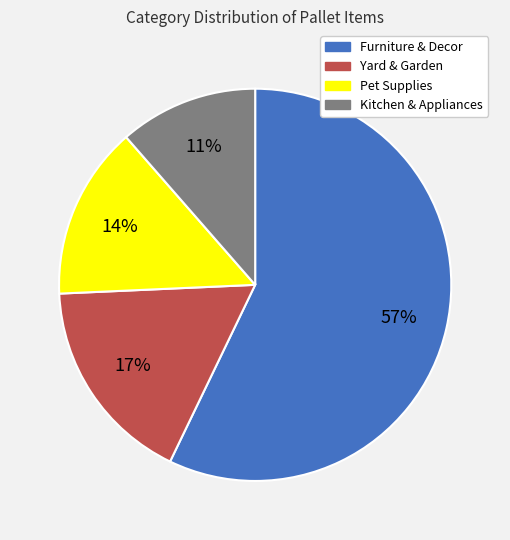

Rank the categories by value from highest to lowest.

Furniture & Decor, Yard & Garden, Pet Supplies, Kitchen & Appliances